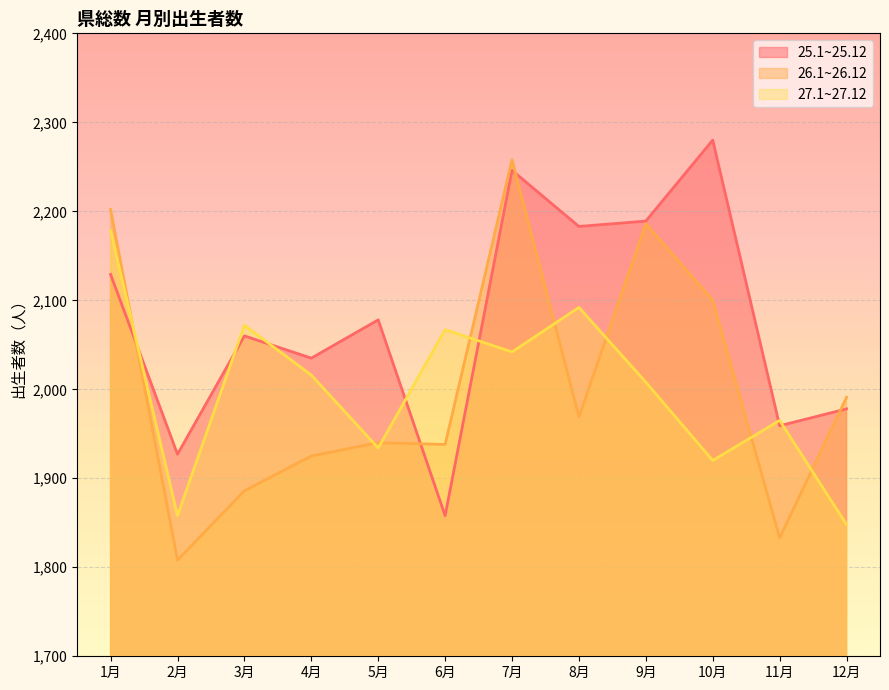

How many intersections are there between 27.1~27.12 and 25.1~25.12?

7